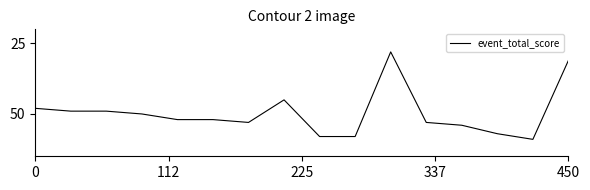

What is the smallest value displayed?

28